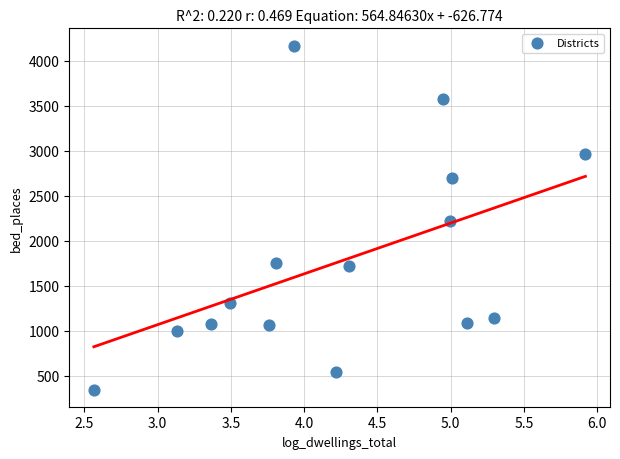

What is the range of Y values (max minus min)?

3823